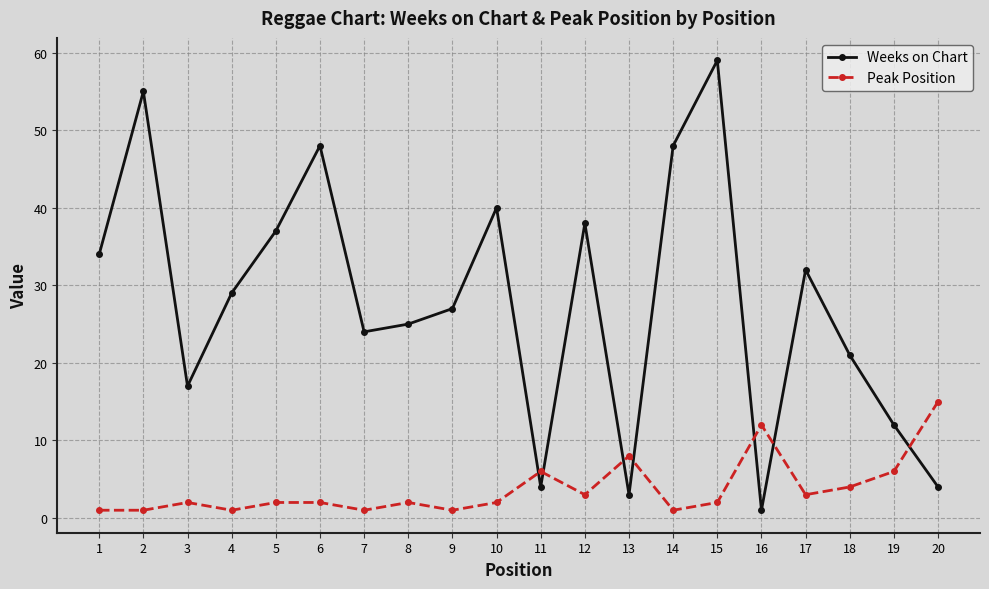

At 2, list the series in order from largest to smallest.

Weeks on Chart, Peak Position